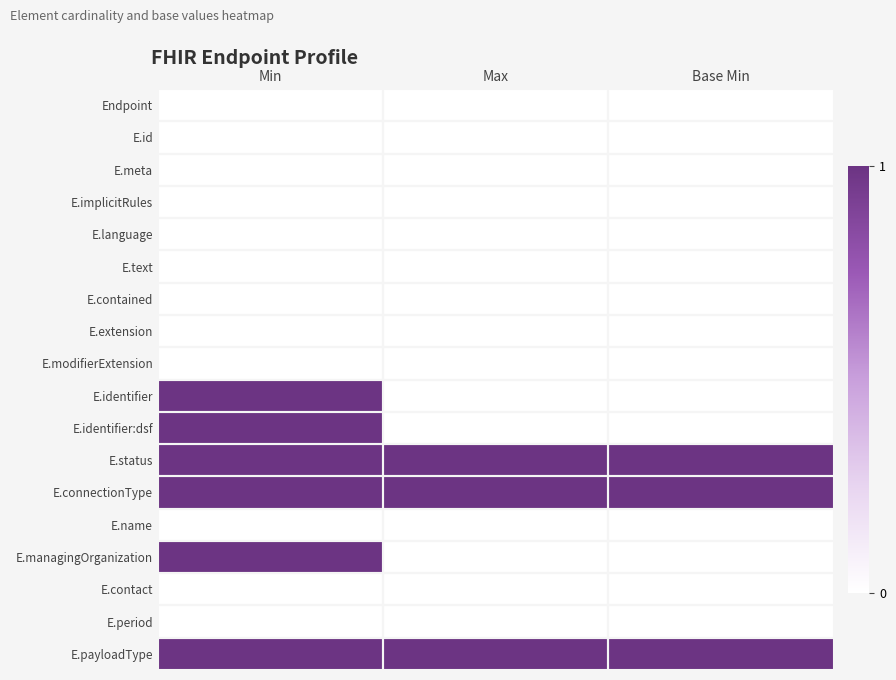

At how many categories does at least one series exceed 0?

3